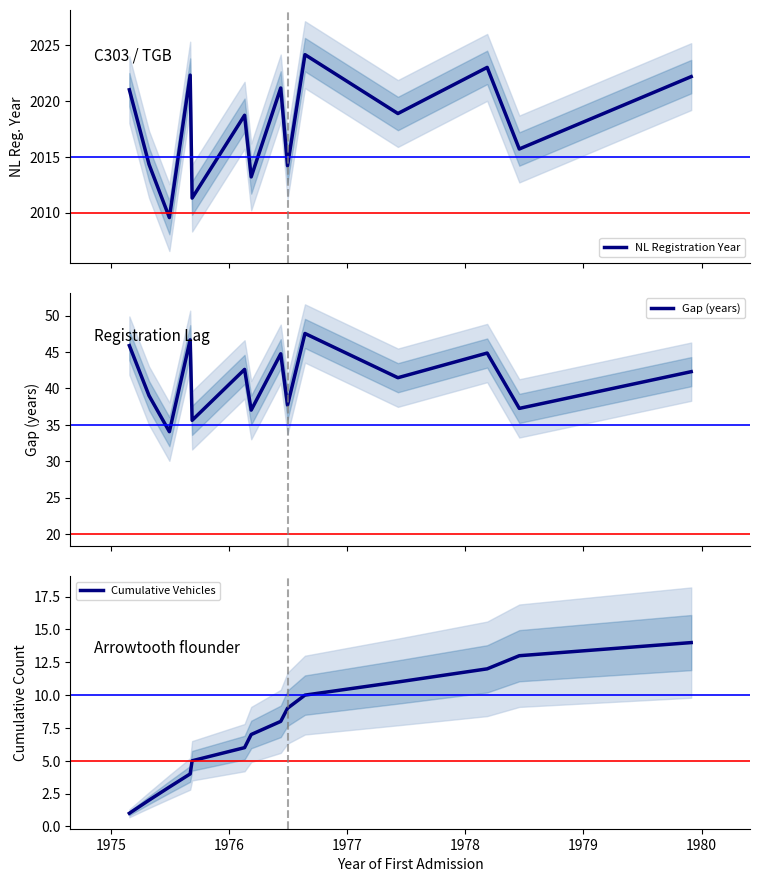

How many values in the NL Registration Year series exceed 2018?

8